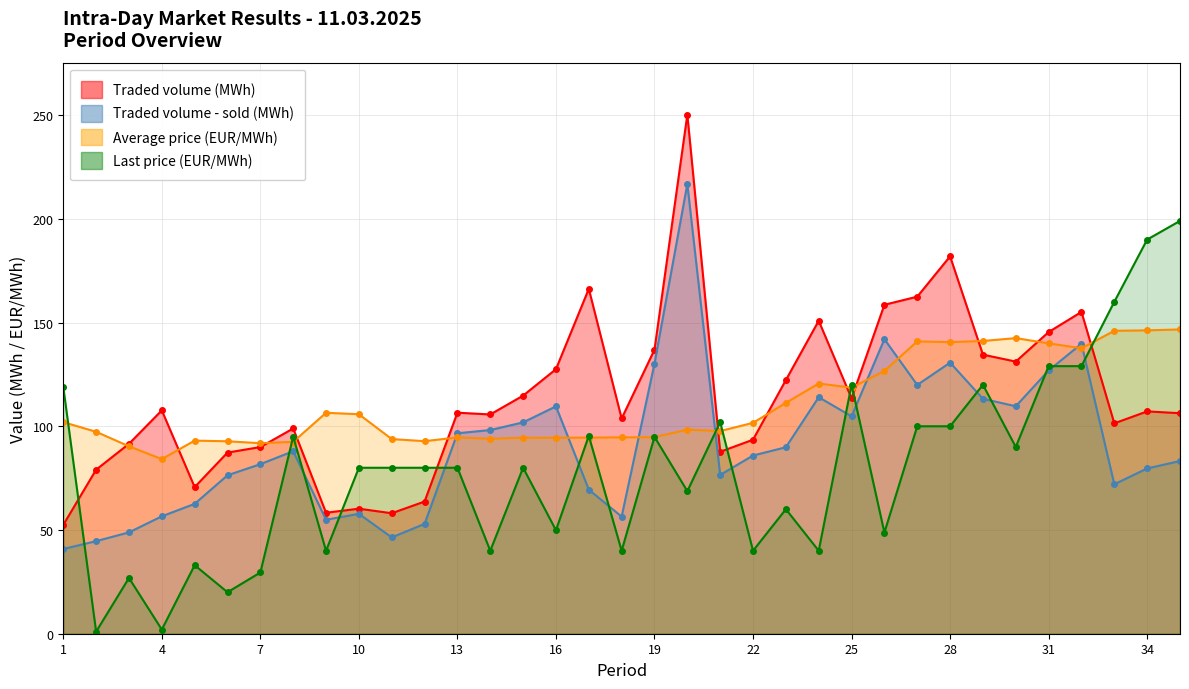

At which category does Average price (EUR/MWh) reach its first local peak?

5